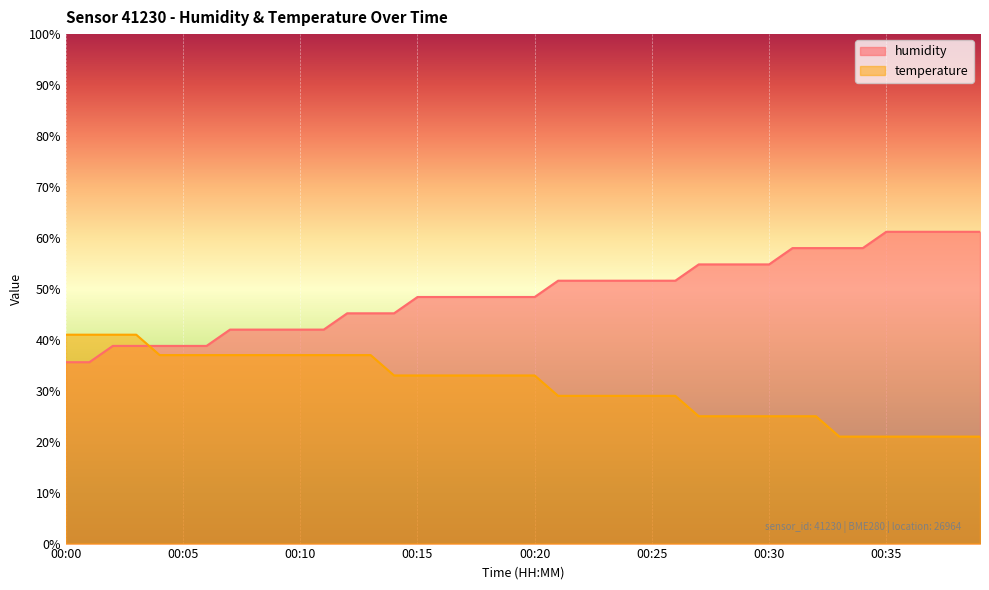

Reading left to right, what are all the values shown in this chart?

humidity: 35.6	35.6	38.8	38.8	38.8	38.8	38.8	42.0	42.0	42.0	42.0	42.0	45.2	45.2	45.2	48.4	48.4	48.4	48.4	48.4	48.4	51.6	51.6	51.6	51.6	51.6	51.6	54.8	54.8	54.8	54.8	58.0	58.0	58.0	58.0	61.2	61.2	61.2	61.2	61.2
temperature: 41.0	41.0	41.0	41.0	37.0	37.0	37.0	37.0	37.0	37.0	37.0	37.0	37.0	37.0	33.0	33.0	33.0	33.0	33.0	33.0	33.0	29.0	29.0	29.0	29.0	29.0	29.0	25.0	25.0	25.0	25.0	25.0	25.0	21.0	21.0	21.0	21.0	21.0	21.0	21.0